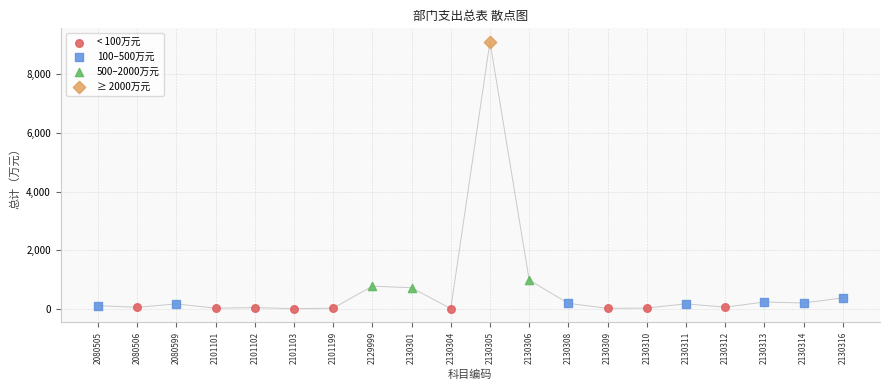

What are all the series names shown in the legend?

< 100万元, 100–500万元, 500–2000万元, ≥ 2000万元